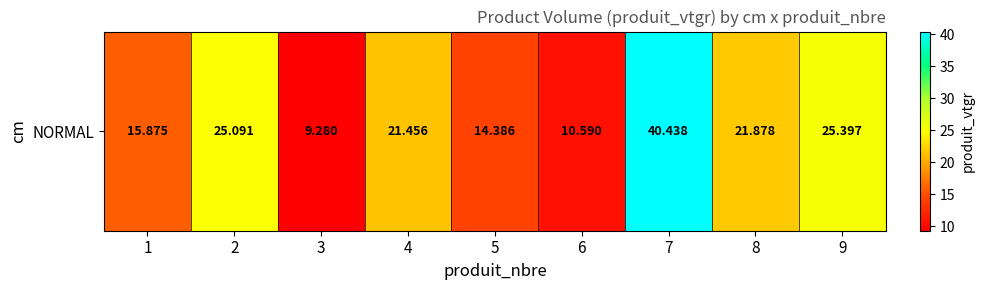

How many data points are less than 21?

4